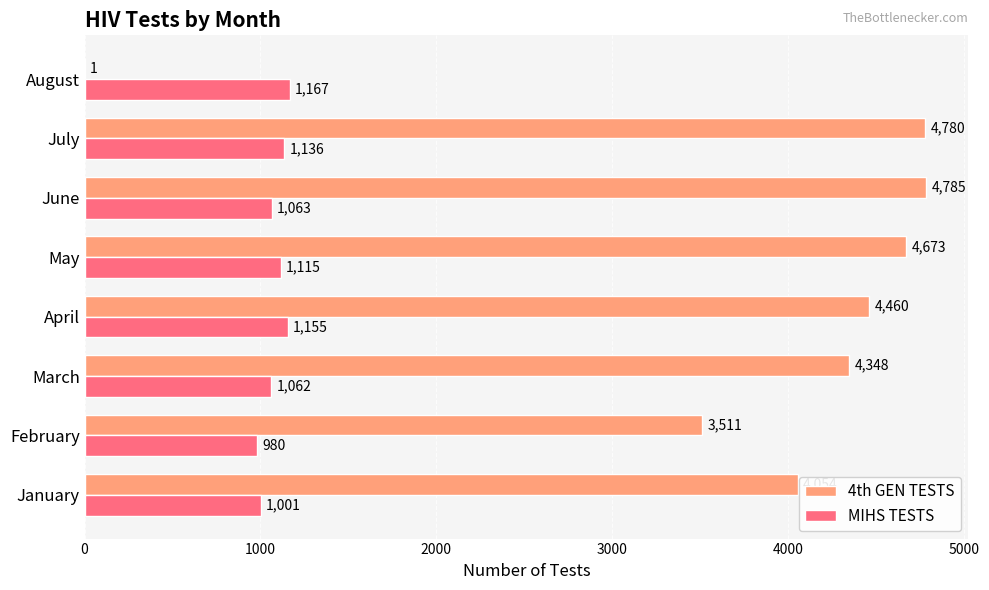

What is the maximum value shown in the chart?

4785